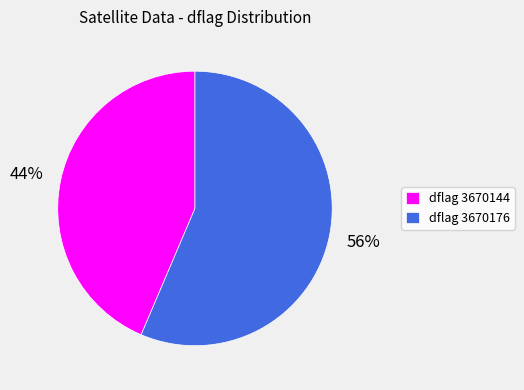

True or false: dflag 3670144 accounts for 44% of the total.

True